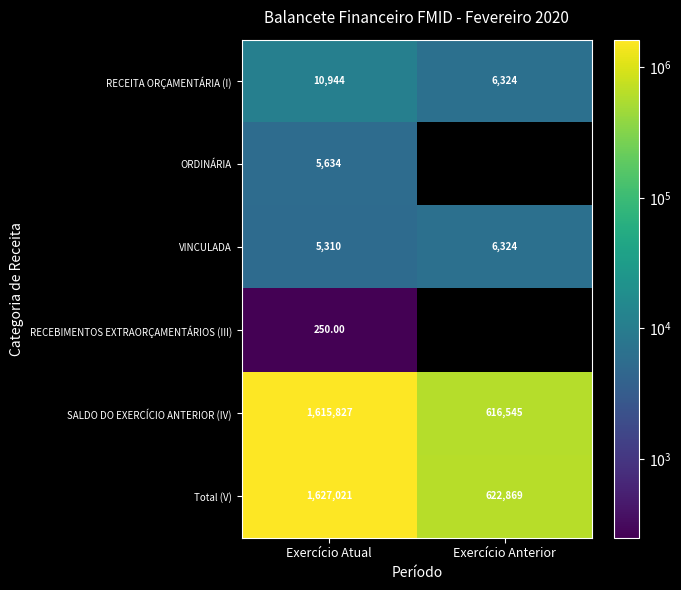

Between Exercício Atual and Exercício Anterior, which is larger?

Exercício Atual